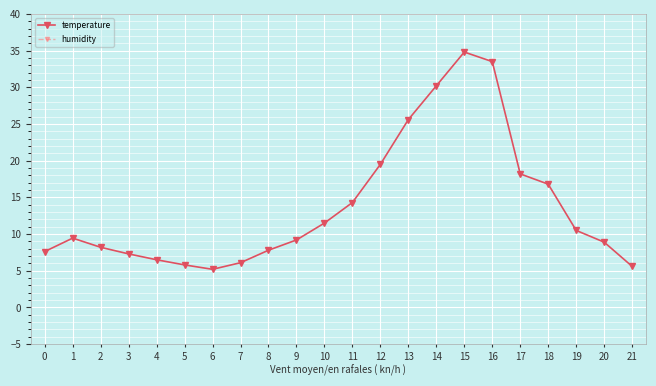

At how many categories does at least one series exceed 21?

22